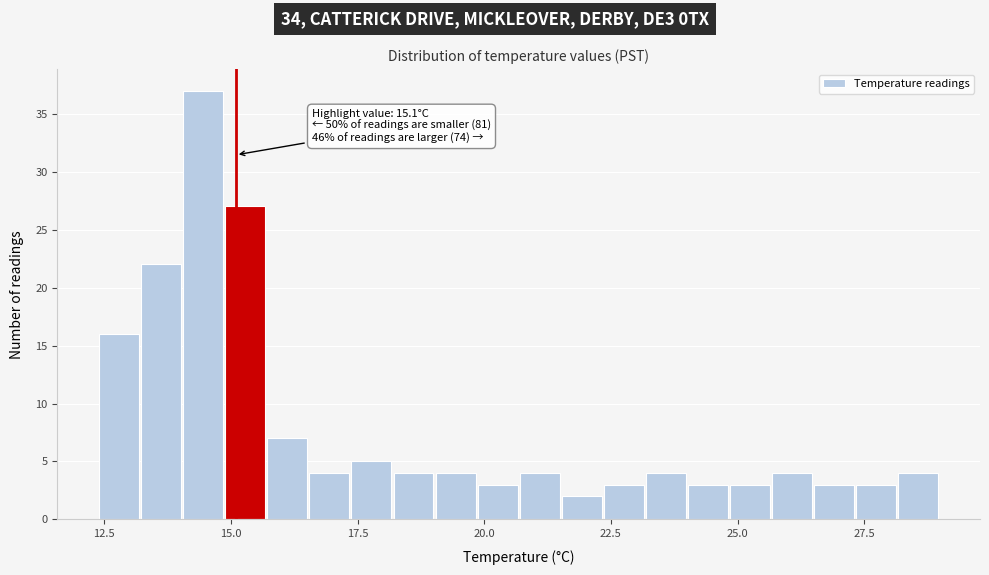

Read against the x-axis, roughly where is the centre of the tallest bar?

14.5